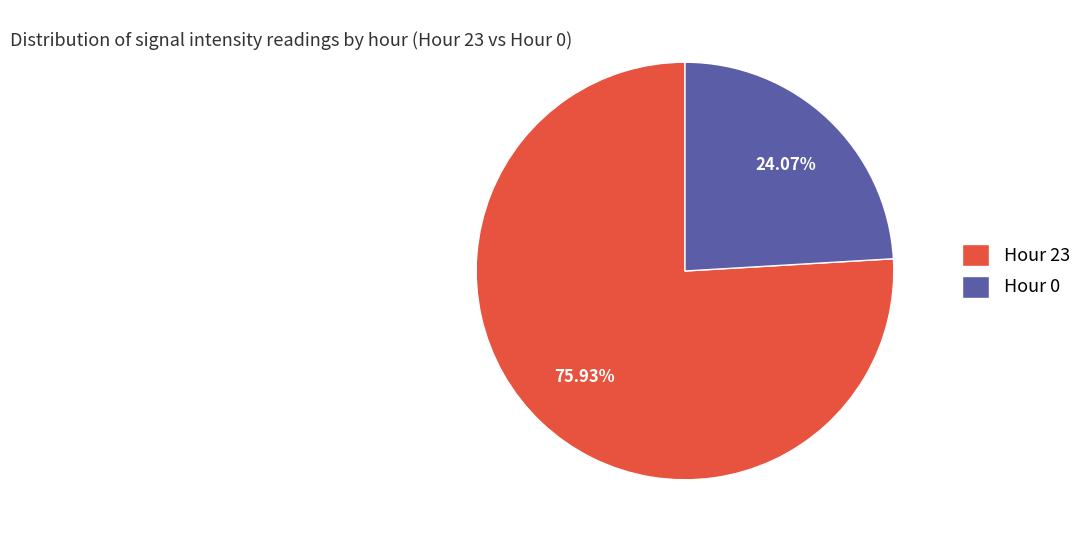

To the nearest percent, what is the average slice percentage?

50%